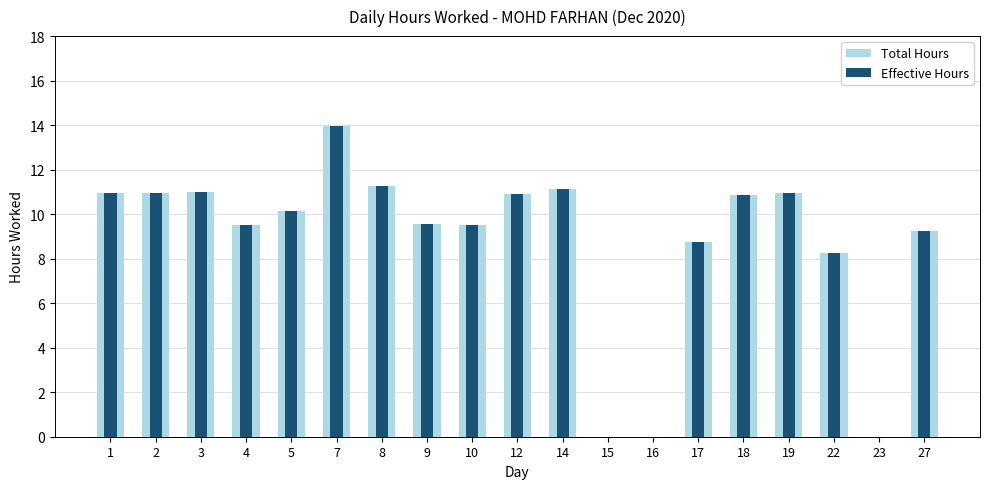

At which label does Total Hours reach its minimum?

15